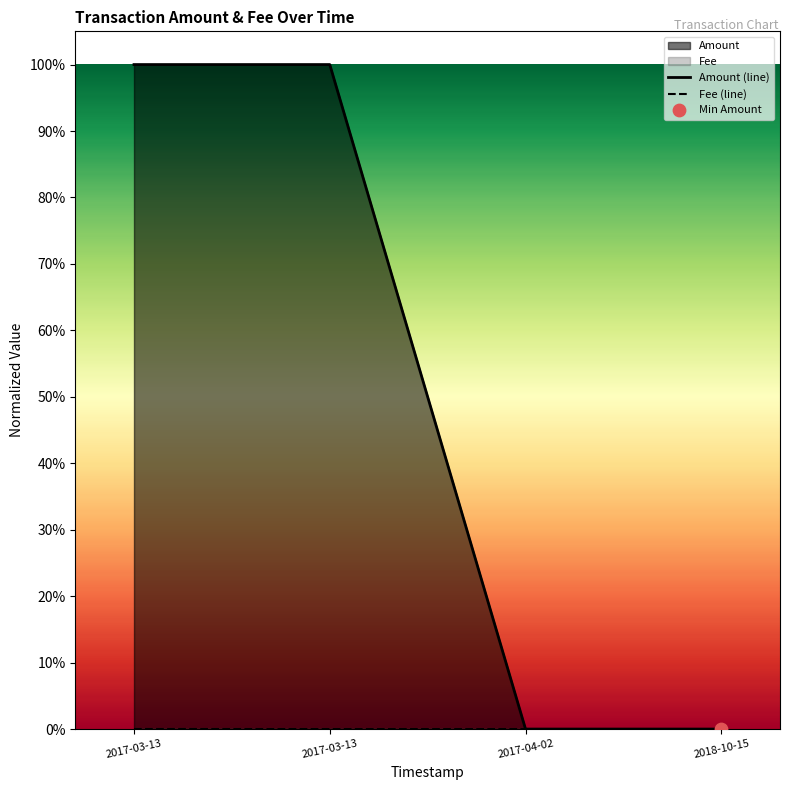

Which series reaches the minimum Y coordinate?

Amount (line)